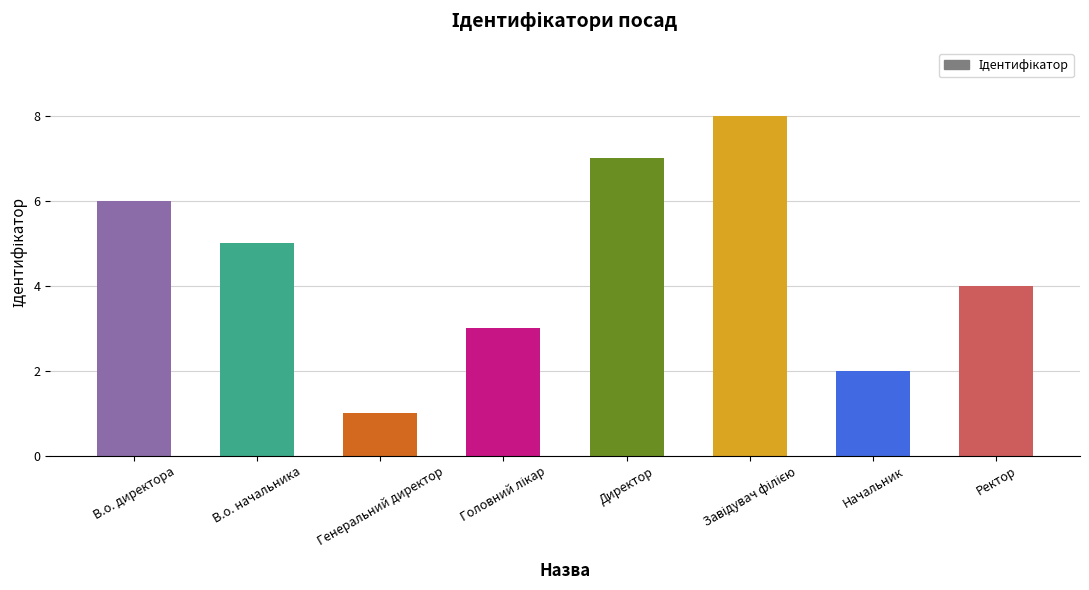

What is the minimum value shown in the chart?

1